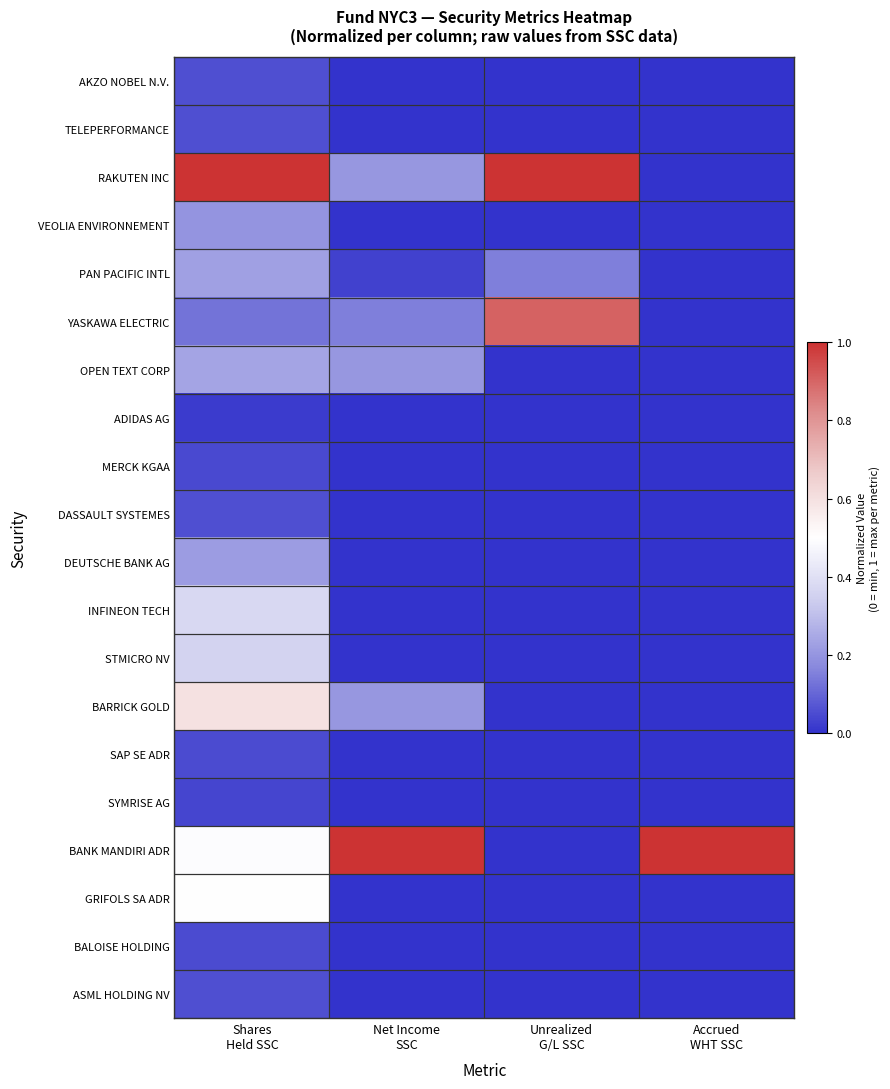

Reading left to right, transcribe all the data shown in this chart.

AKZO NOBEL N.V.: Shares
Held SSC=0.1	Net Income
SSC=0.0	Unrealized
G/L SSC=0.0	Accrued
WHT SSC=0.0
TELEPERFORMANCE: Shares
Held SSC=0.1	Net Income
SSC=0.0	Unrealized
G/L SSC=0.0	Accrued
WHT SSC=0.0
RAKUTEN INC: Shares
Held SSC=1.0	Net Income
SSC=0.2	Unrealized
G/L SSC=1.0	Accrued
WHT SSC=0.0
VEOLIA ENVIRONNEMENT: Shares
Held SSC=0.2	Net Income
SSC=0.0	Unrealized
G/L SSC=0.0	Accrued
WHT SSC=0.0
PAN PACIFIC INTL: Shares
Held SSC=0.2	Net Income
SSC=0.0	Unrealized
G/L SSC=0.2	Accrued
WHT SSC=0.0
YASKAWA ELECTRIC: Shares
Held SSC=0.1	Net Income
SSC=0.1	Unrealized
G/L SSC=0.9	Accrued
WHT SSC=0.0
OPEN TEXT CORP: Shares
Held SSC=0.2	Net Income
SSC=0.2	Unrealized
G/L SSC=0.0	Accrued
WHT SSC=0.0
ADIDAS AG: Shares
Held SSC=0.0	Net Income
SSC=0.0	Unrealized
G/L SSC=0.0	Accrued
WHT SSC=0.0
MERCK KGAA: Shares
Held SSC=0.0	Net Income
SSC=0.0	Unrealized
G/L SSC=0.0	Accrued
WHT SSC=0.0
DASSAULT SYSTEMES: Shares
Held SSC=0.1	Net Income
SSC=0.0	Unrealized
G/L SSC=0.0	Accrued
WHT SSC=0.0
DEUTSCHE BANK AG: Shares
Held SSC=0.2	Net Income
SSC=0.0	Unrealized
G/L SSC=0.0	Accrued
WHT SSC=0.0
INFINEON TECH: Shares
Held SSC=0.4	Net Income
SSC=0.0	Unrealized
G/L SSC=0.0	Accrued
WHT SSC=0.0
STMICRO NV: Shares
Held SSC=0.4	Net Income
SSC=0.0	Unrealized
G/L SSC=0.0	Accrued
WHT SSC=0.0
BARRICK GOLD: Shares
Held SSC=0.6	Net Income
SSC=0.2	Unrealized
G/L SSC=0.0	Accrued
WHT SSC=0.0
SAP SE ADR: Shares
Held SSC=0.1	Net Income
SSC=0.0	Unrealized
G/L SSC=0.0	Accrued
WHT SSC=0.0
SYMRISE AG: Shares
Held SSC=0.0	Net Income
SSC=0.0	Unrealized
G/L SSC=0.0	Accrued
WHT SSC=0.0
BANK MANDIRI ADR: Shares
Held SSC=0.5	Net Income
SSC=1.0	Unrealized
G/L SSC=0.0	Accrued
WHT SSC=1.0
GRIFOLS SA ADR: Shares
Held SSC=0.5	Net Income
SSC=0.0	Unrealized
G/L SSC=0.0	Accrued
WHT SSC=0.0
BALOISE HOLDING: Shares
Held SSC=0.0	Net Income
SSC=0.0	Unrealized
G/L SSC=0.0	Accrued
WHT SSC=0.0
ASML HOLDING NV: Shares
Held SSC=0.1	Net Income
SSC=0.0	Unrealized
G/L SSC=0.0	Accrued
WHT SSC=0.0